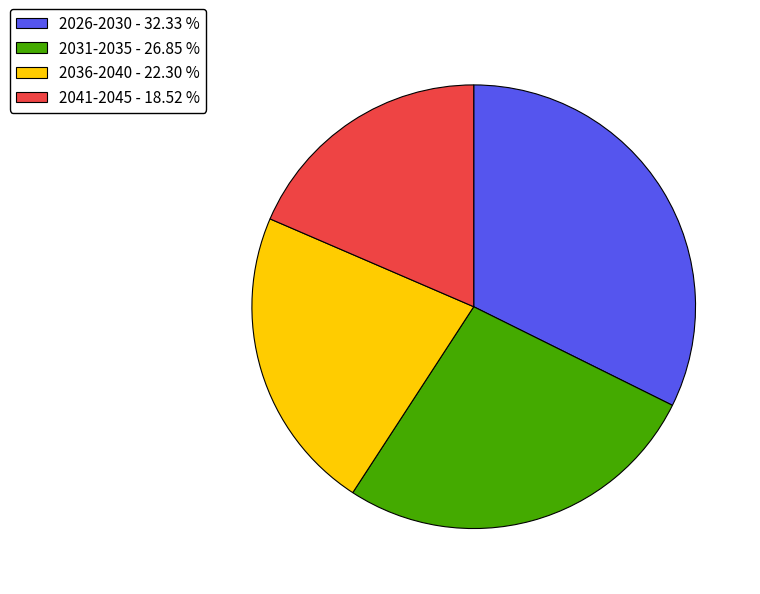

Which has a higher value, 2036-2040 - 22.30 % or 2041-2045 - 18.52 %?

2036-2040 - 22.30 %